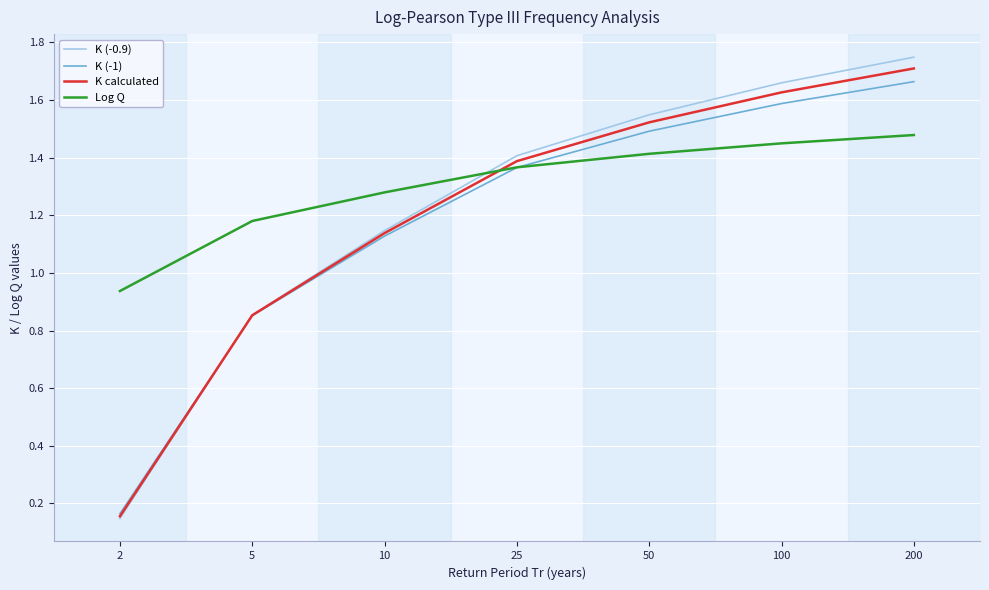

Which series has the largest range (max minus min)?

K (-0.9)